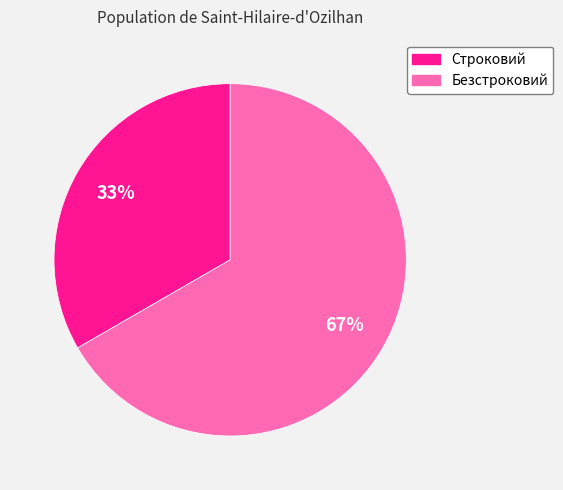

Between Строковий and Безстроковий, which is larger?

Безстроковий